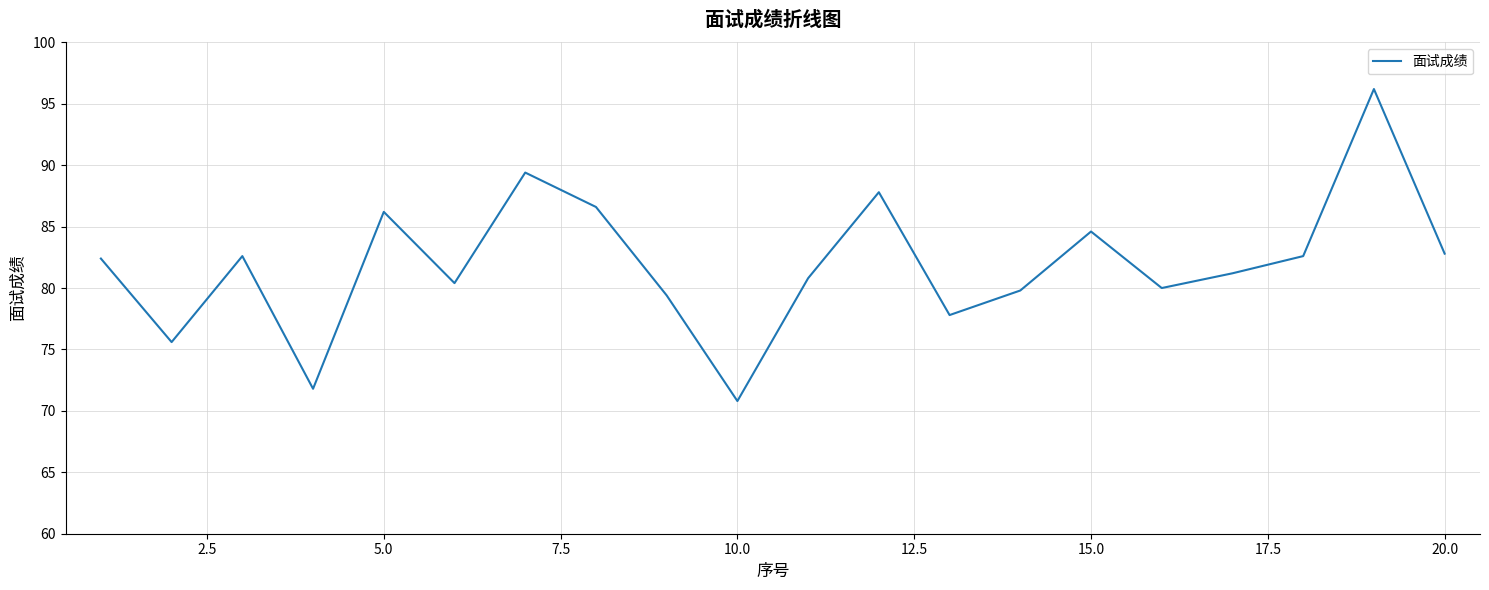

Does the chart have visible grid lines?

Yes